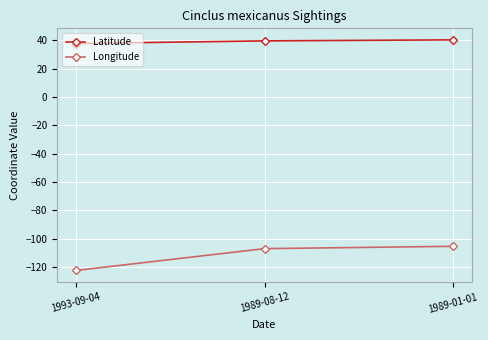

At how many categories does at least one series exceed 14?

3